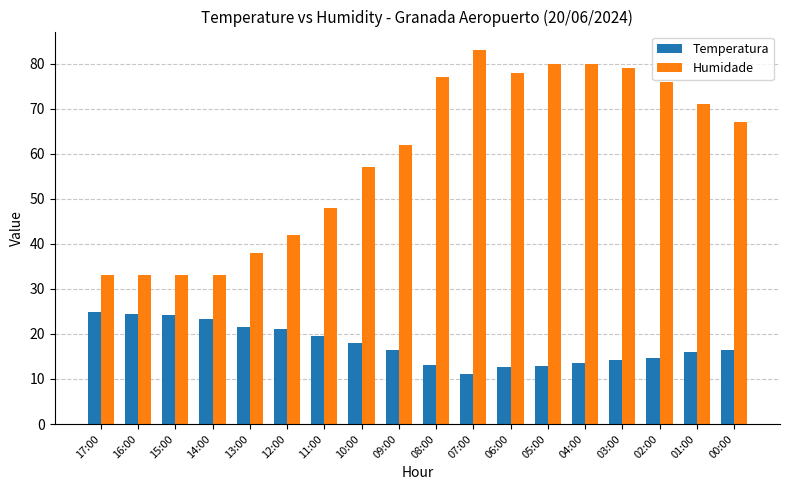

What is the value of the Temperatura bar at the 1st from the left?

24.9